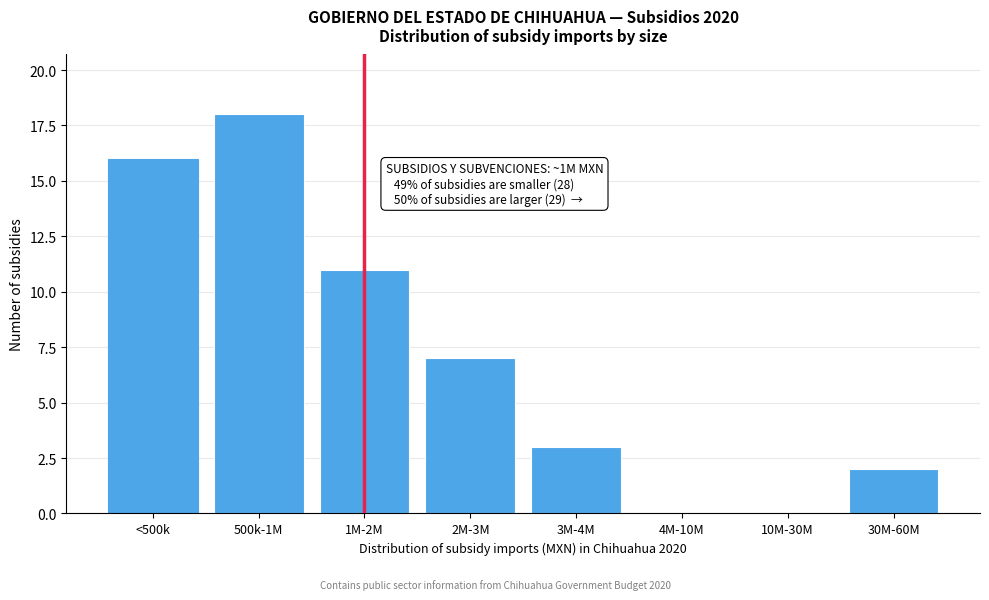

Reading left to right, extract all data points from this chart.

<500k=16	500k-1M=18	1M-2M=11	2M-3M=7	3M-4M=3	4M-10M=0	10M-30M=0	30M-60M=2